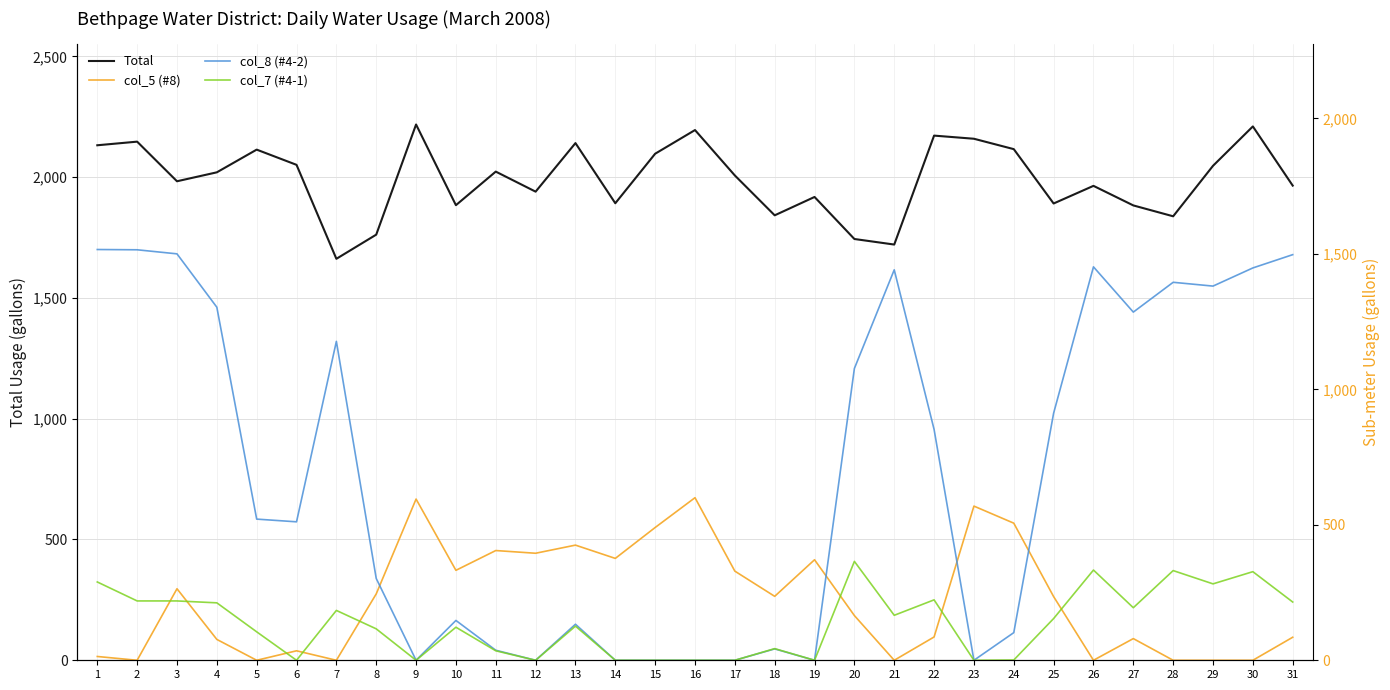

True or false: col_5 (#8) and Total intersect in this chart.

False